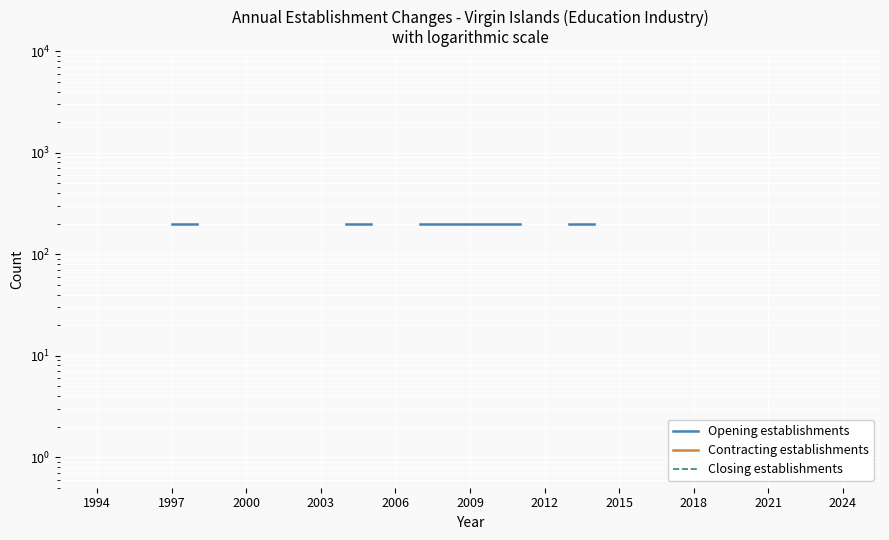

What are all the series names shown in the legend?

Opening establishments, Contracting establishments, Closing establishments